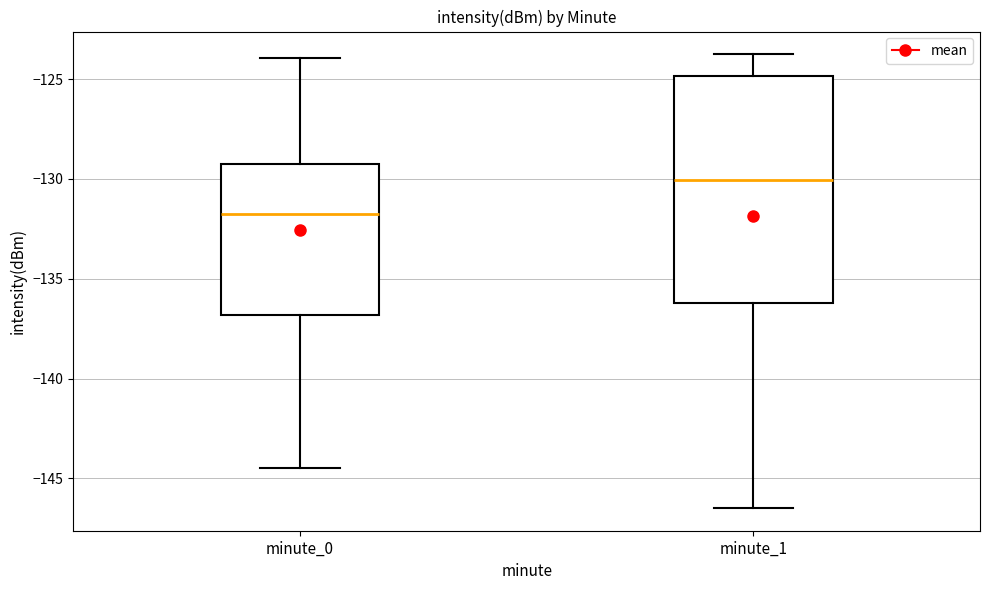

Where is the upper edge of the box for minute_0 on the y-axis? The values are not printed on the chart, so give them approximately, as read against the axis.

-129.5